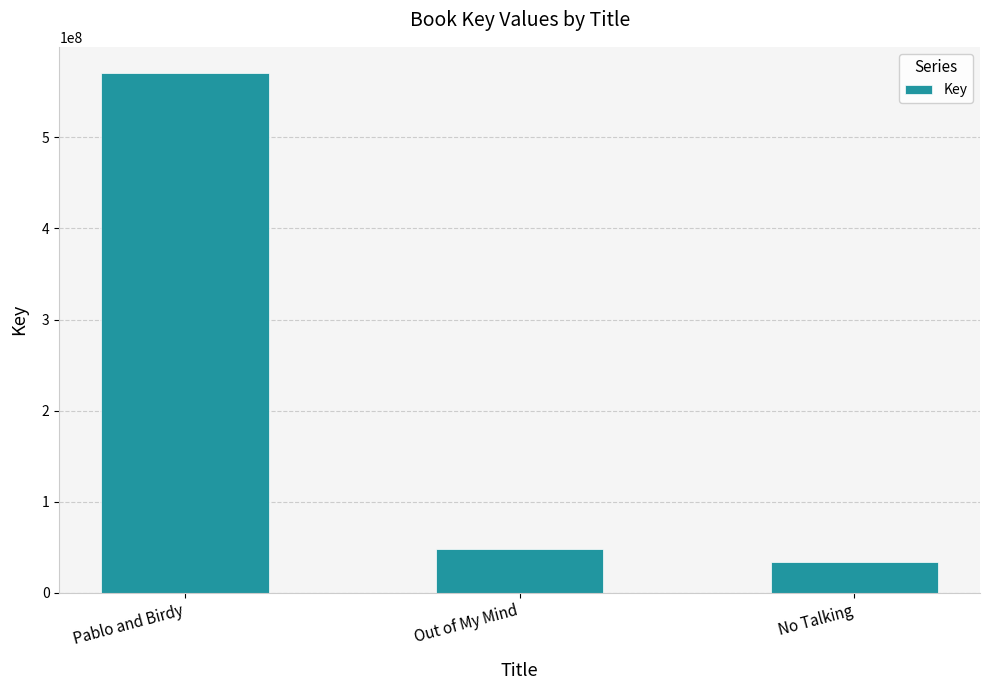

Rank the categories by value from highest to lowest.

Pablo and Birdy, Out of My Mind, No Talking